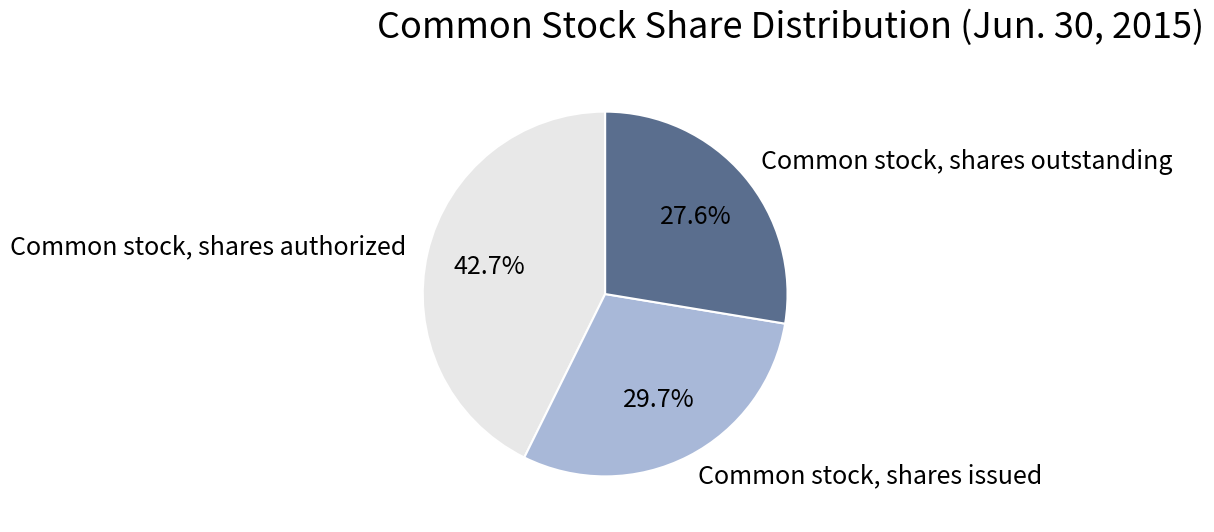

How many segments does this pie chart have?

3